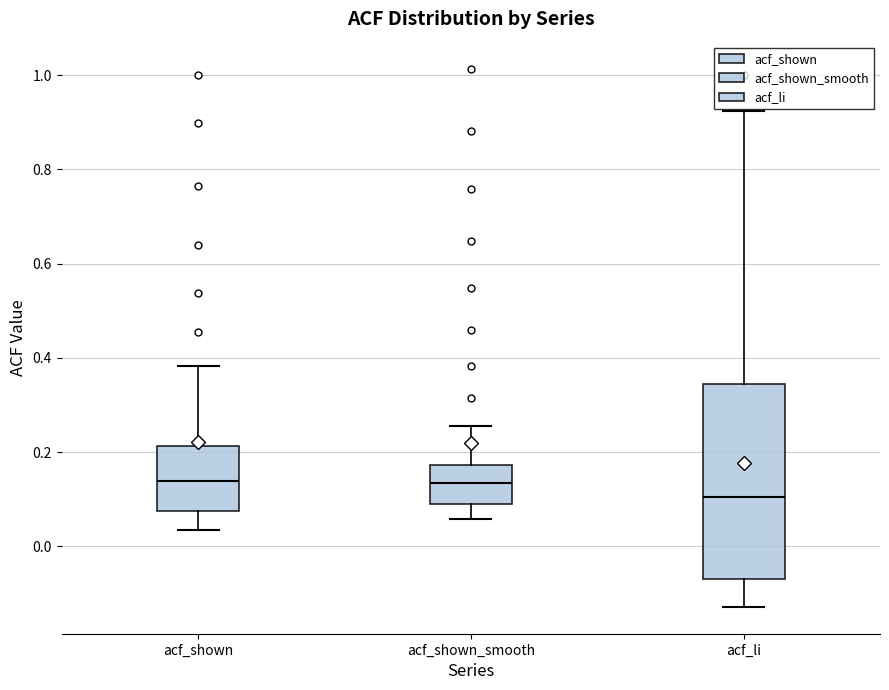

Which box is the tallest, from its lower edge to its upper edge?

acf_li